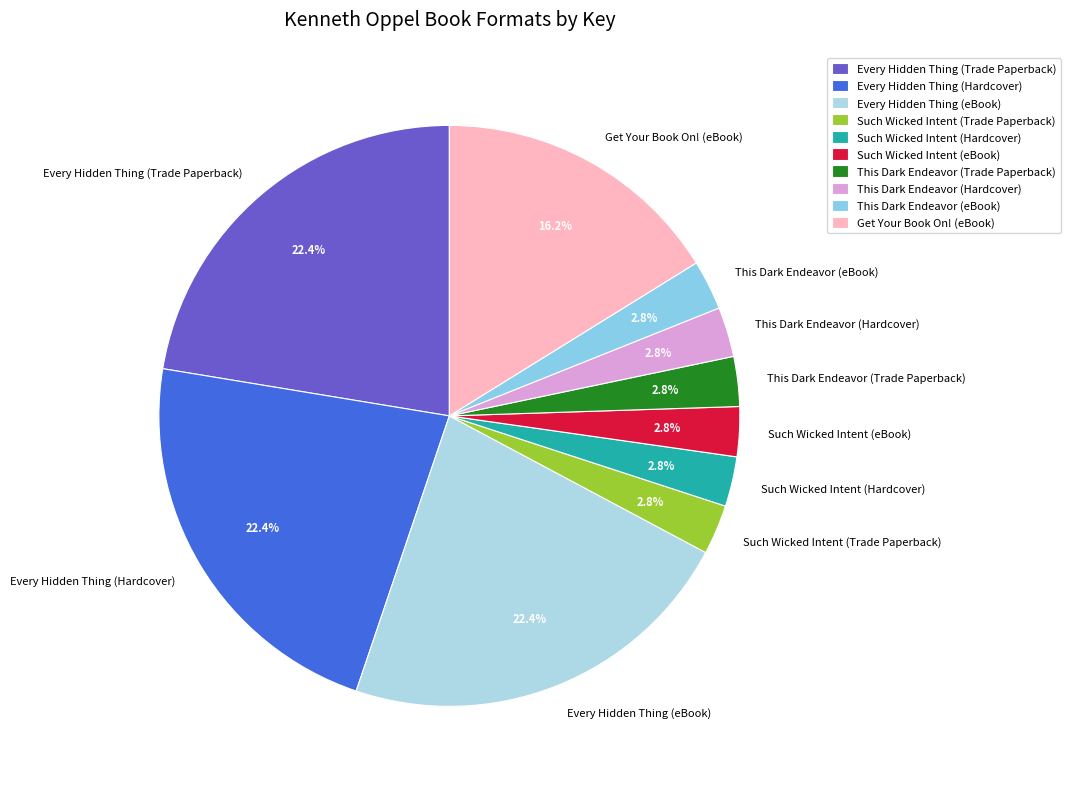

How many slices are in this pie chart?

10